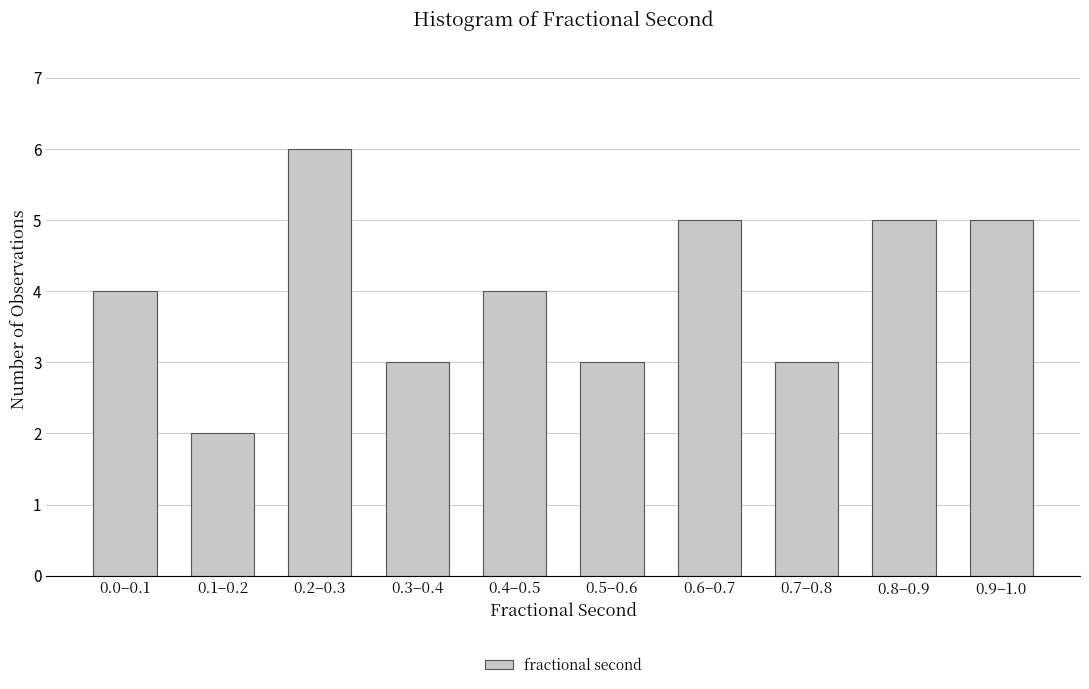

Reading right to left, transcribe all the data shown in this chart.

0.9–1.0=5	0.8–0.9=5	0.7–0.8=3	0.6–0.7=5	0.5–0.6=3	0.4–0.5=4	0.3–0.4=3	0.2–0.3=6	0.1–0.2=2	0.0–0.1=4